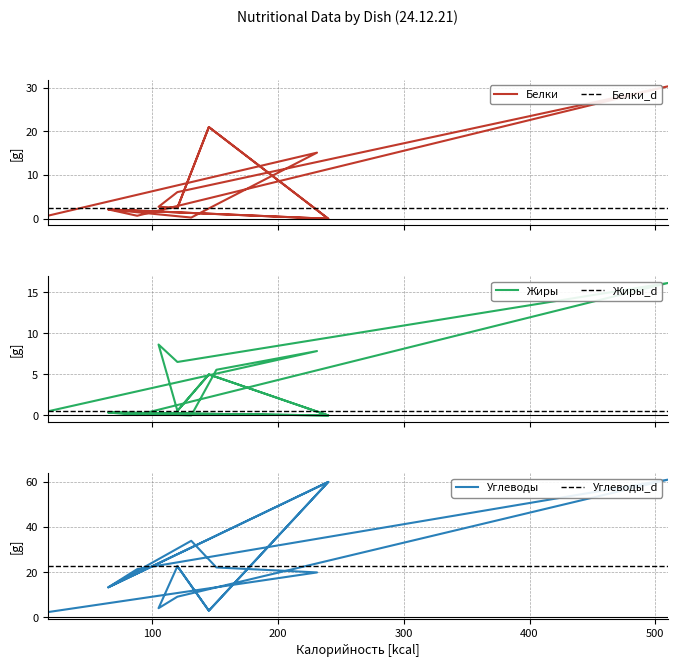

Reading left to right, extract all data points from this chart.

Белки: 17=0.7	231=15.1	151=3.3	131=0.3	65=2.1	240=0.0	145=21.0	120=2.5	105=2.8	120=6.1	510=30.3	88=0.7	65=2.1	240=0.0	145=21.0	120=2.5
Жиры: 17=0.5	231=7.8	151=5.6	131=0.0	65=0.4	240=0.0	145=5.0	120=0.6	105=8.7	120=6.5	510=16.1	88=0.1	65=0.4	240=0.0	145=5.0	120=0.6
Углеводы: 17=2.4	231=19.9	151=22.1	131=33.9	65=13.3	240=60.0	145=3.0	120=22.7	105=4.1	120=9.2	510=61.0	88=21.4	65=13.3	240=60.0	145=3.0	120=22.7